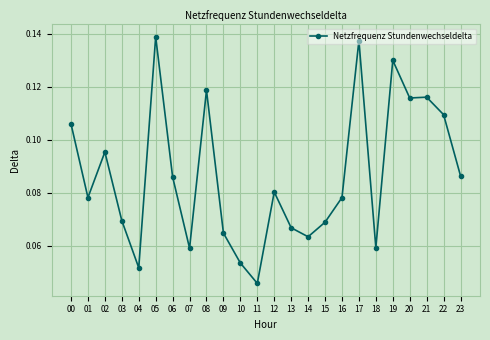

At which category does the data reach its first local valley?

01